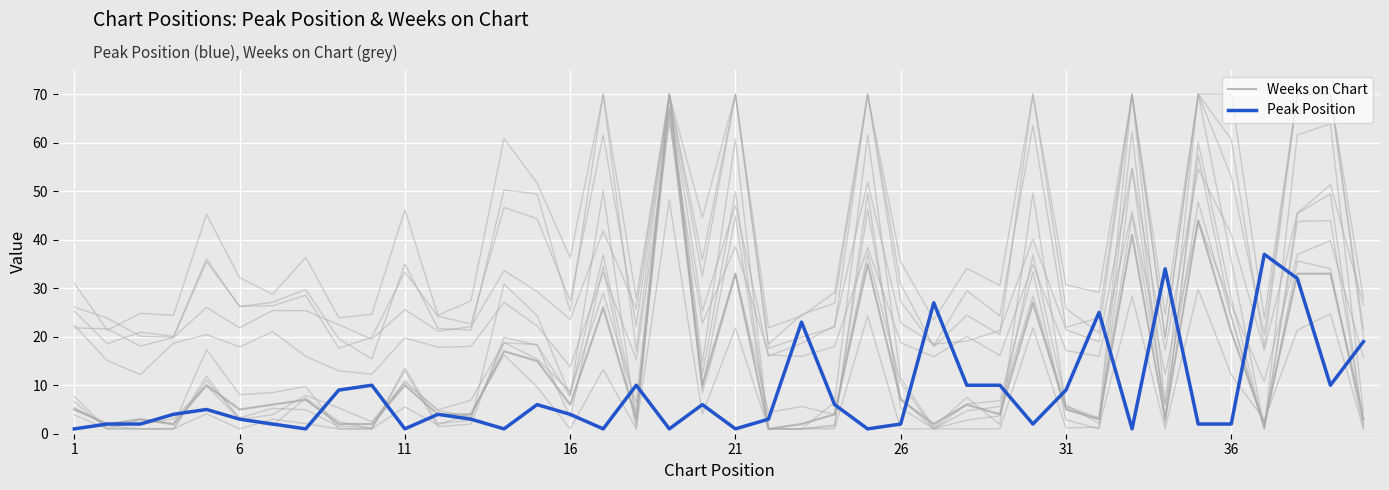

What is the minimum value for Peak Position?

1